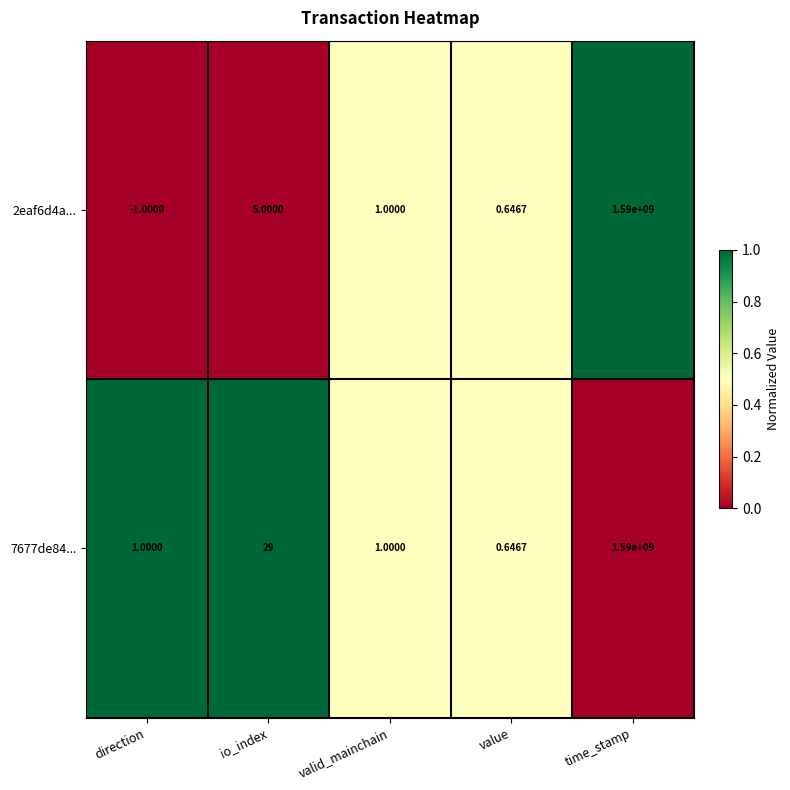

Where does the 2eaf6d4a... series first go above 1?

io_index